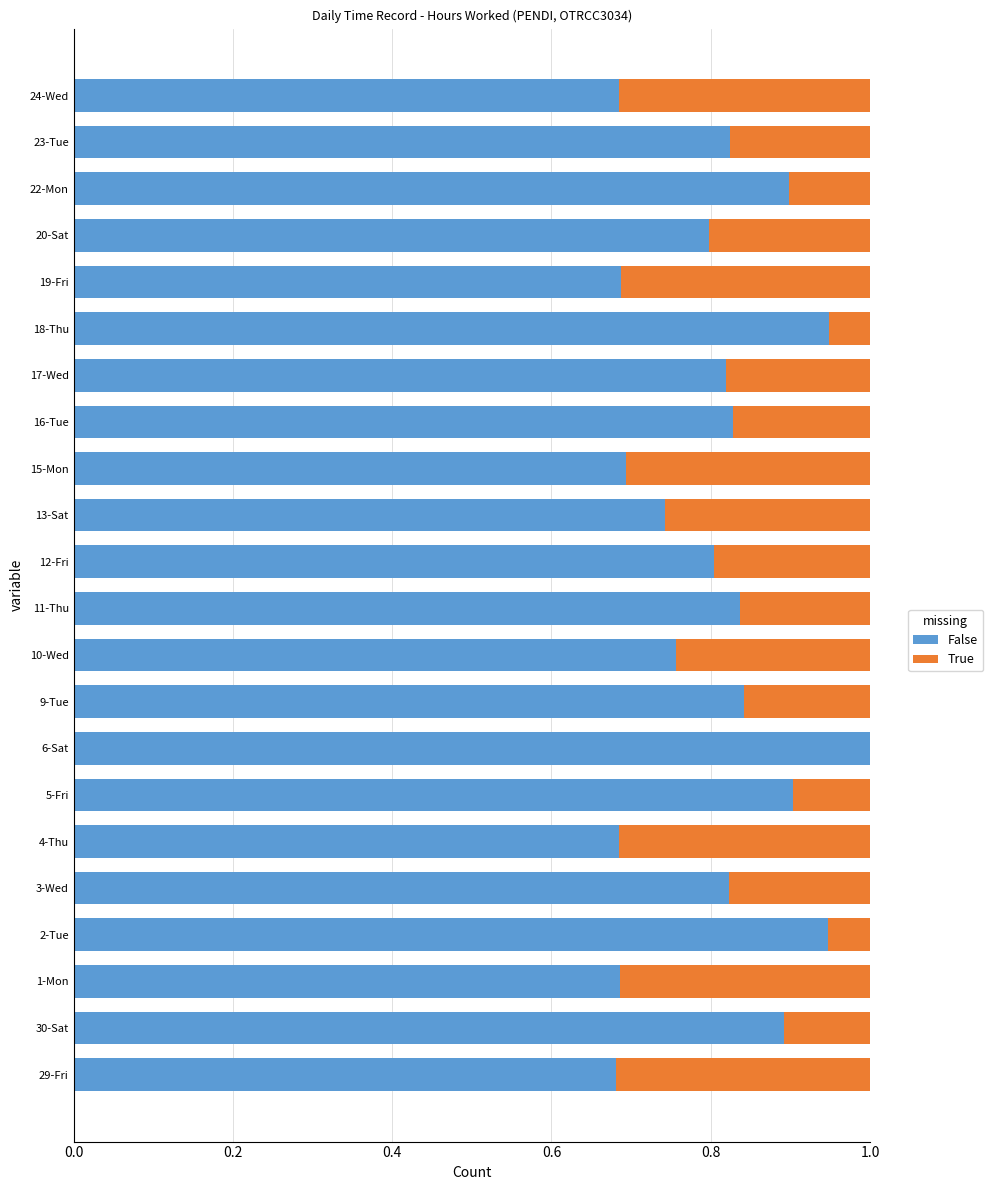

What is the highest value of the False series?

1.0